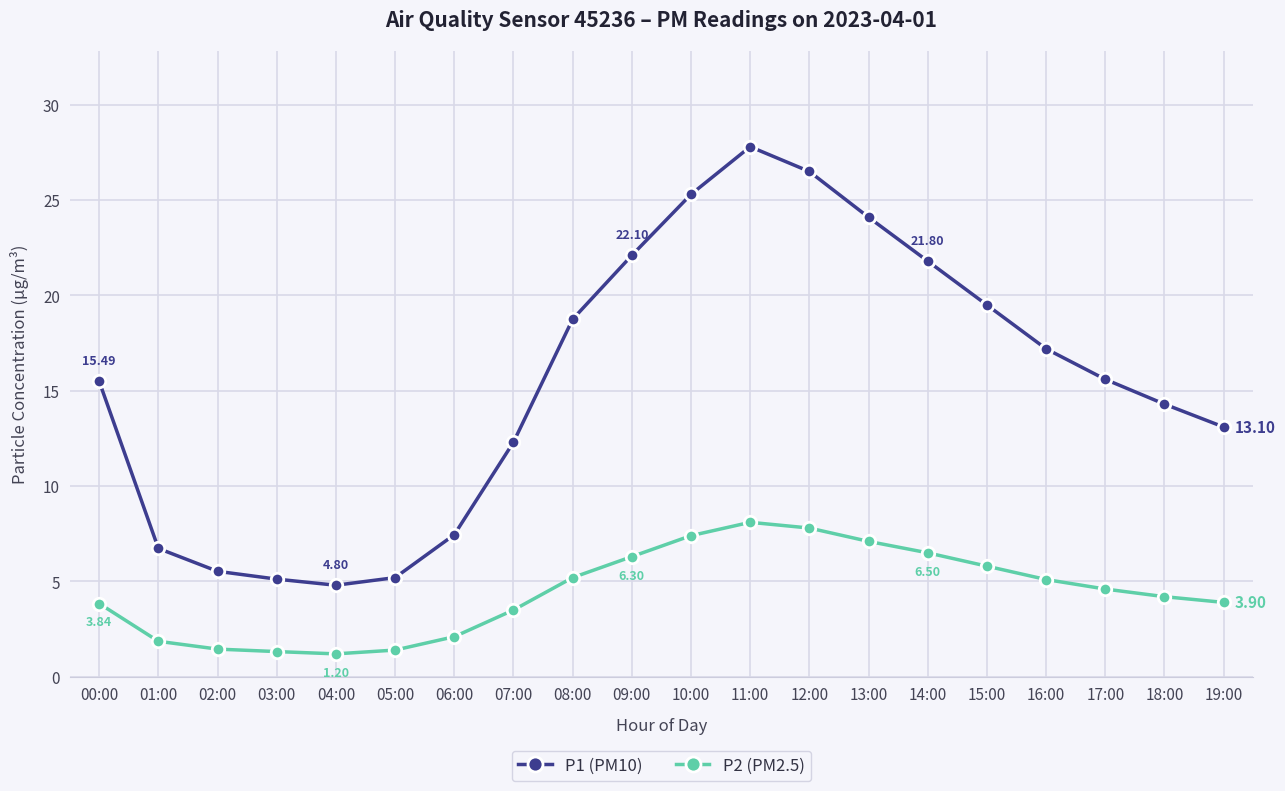

Read the P1 (PM10) value at 14:00.

21.8